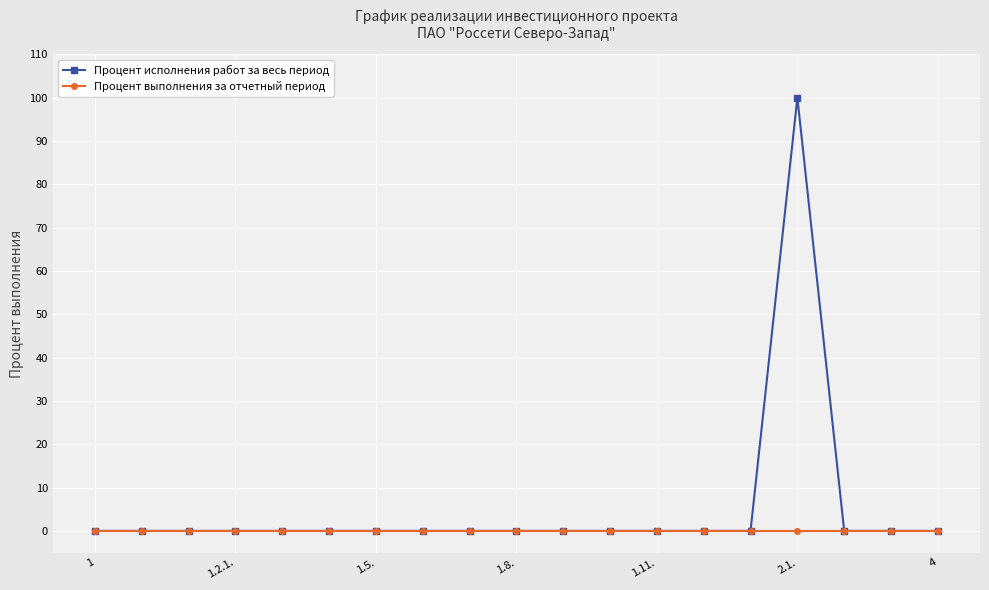

What is the difference between the maximum and second lowest values in the Процент исполнения работ за весь период series?

100